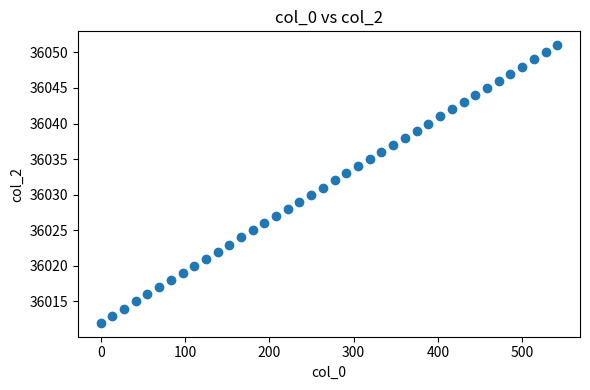

What is the range of Y values (max minus min)?

39